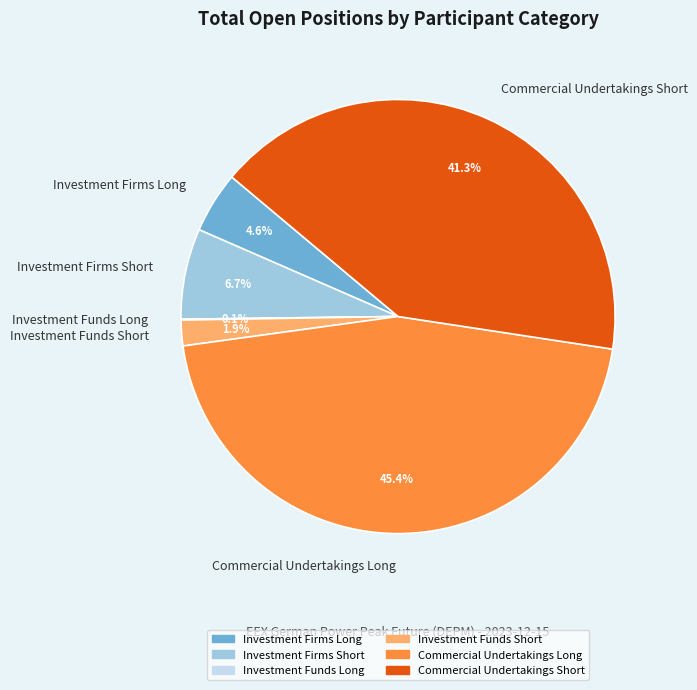

To the nearest percent, what percentage of the pie is Investment Firms Long?

5%